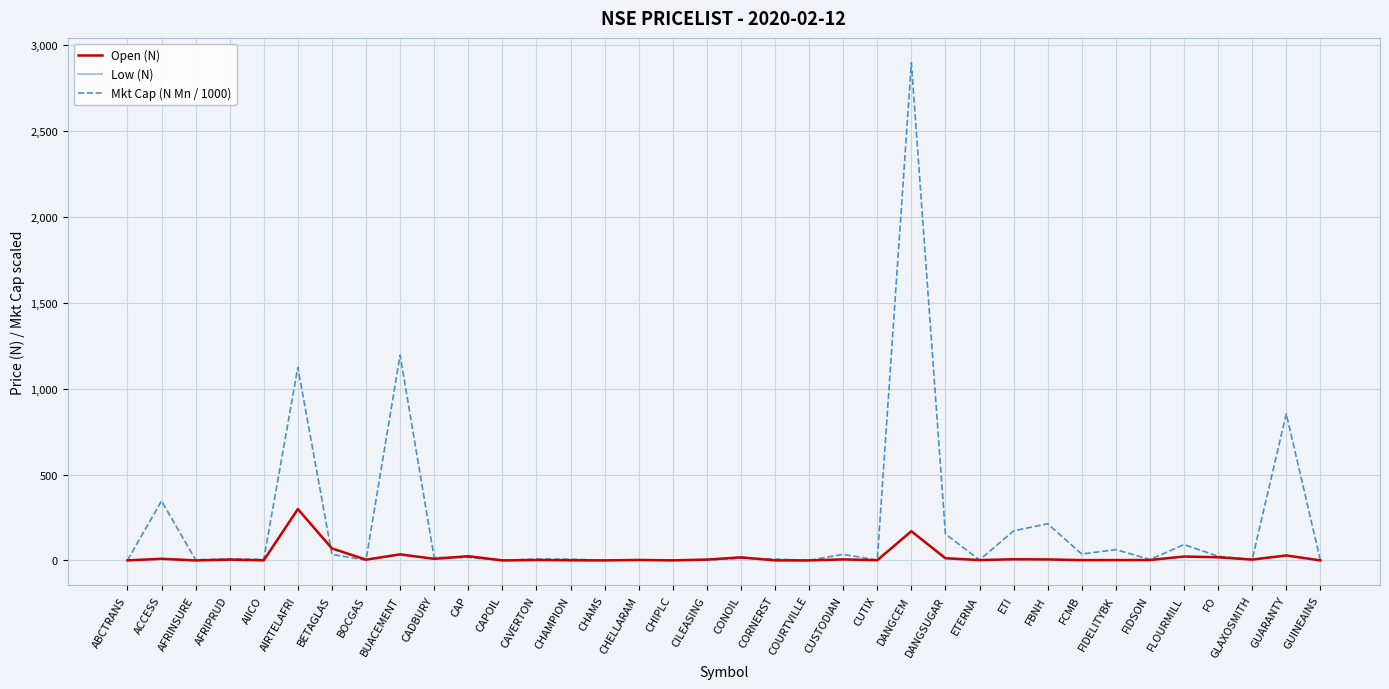

At which label does Open (N) reach its peak?

AIRTELAFRI